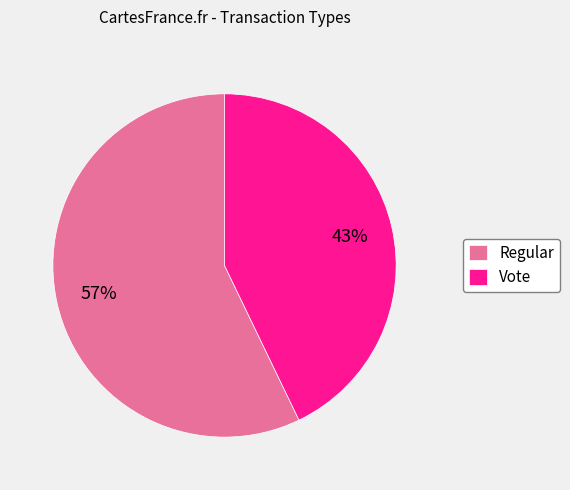

The Vote slice represents 54% of the pie. True or false?

False